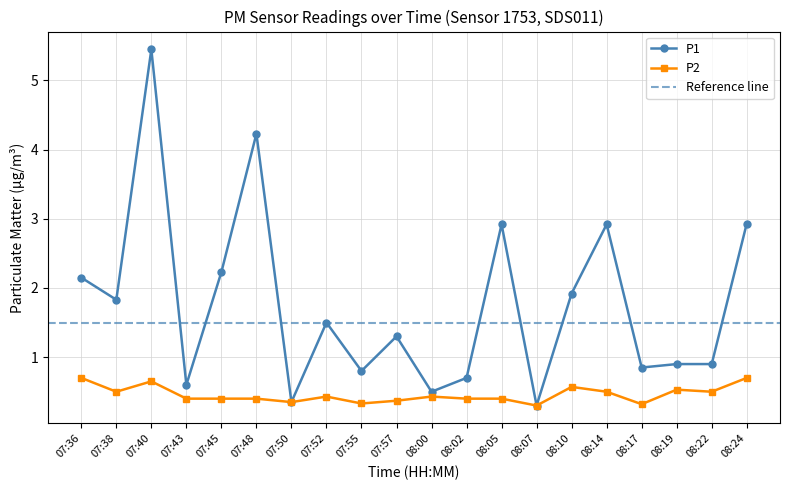

Between 08:00 and 08:19, which series saw the biggest shift?

P1